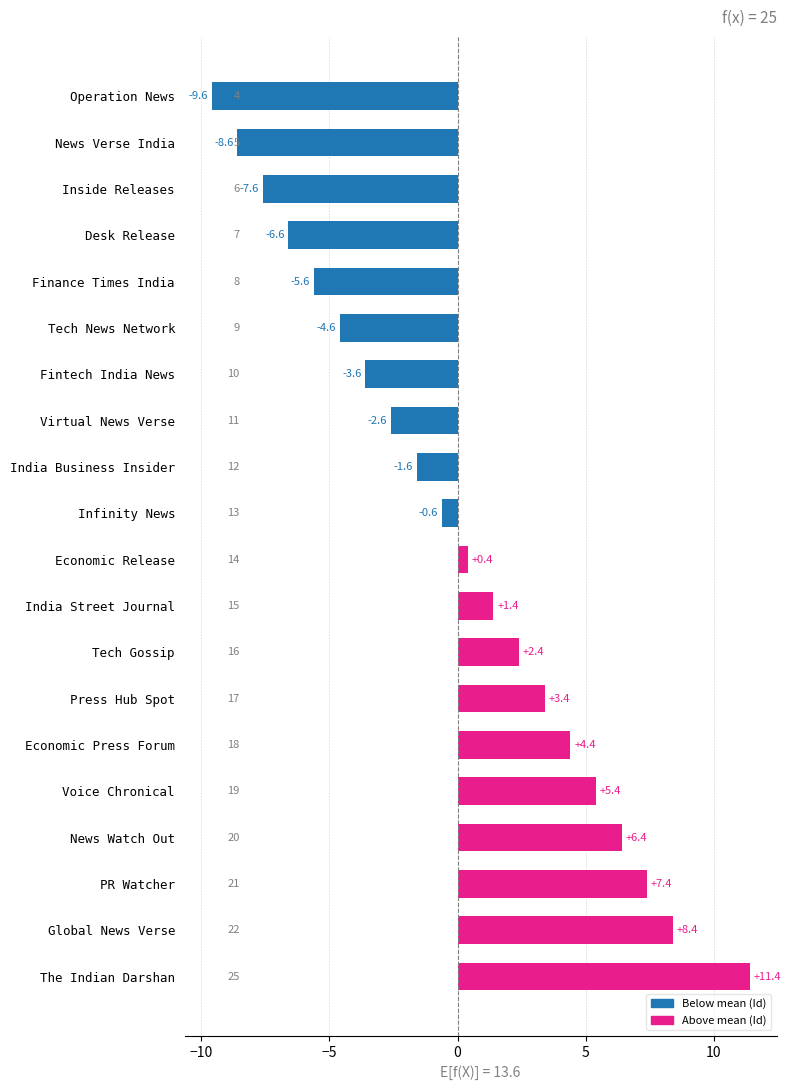

True or false: the data shows 9.4 at Voice Chronical.

False